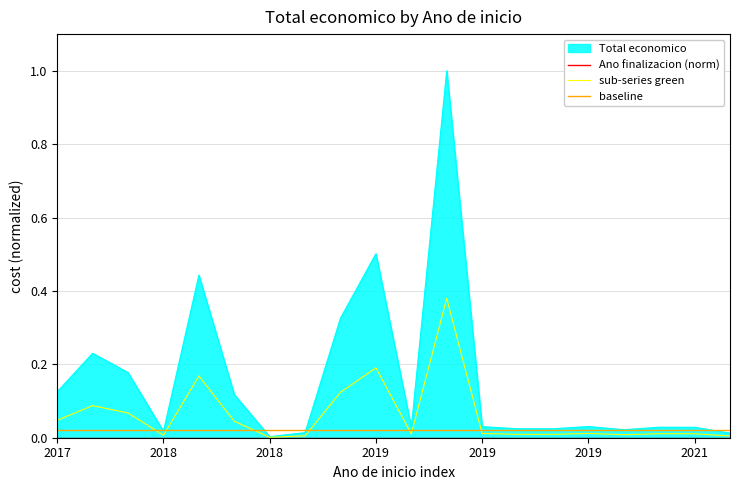

Is it true that sub-series green equals 0.0 at 19?

True